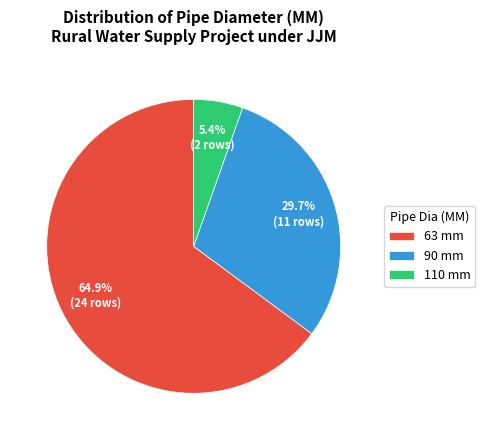

How many segments does this pie chart have?

3